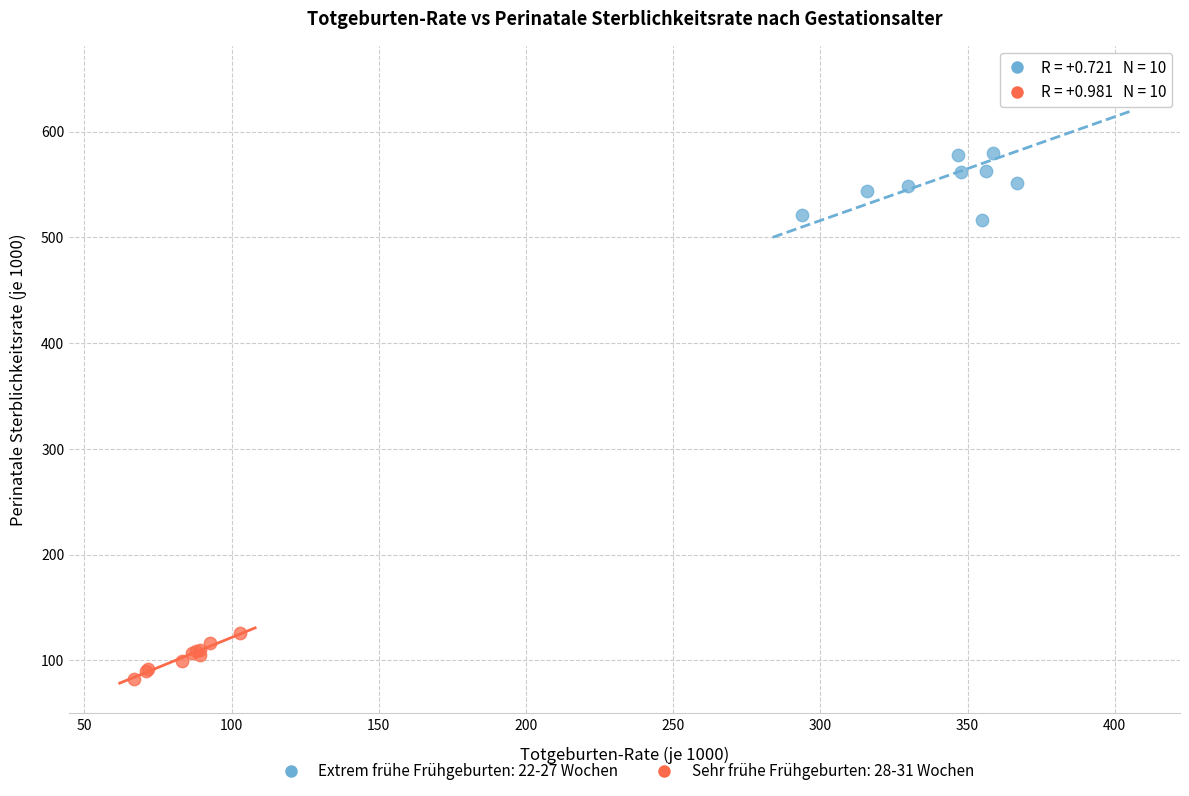

Which series contains the lowest Y value?

Sehr frühe Frühgeburten: 28-31 Wochen